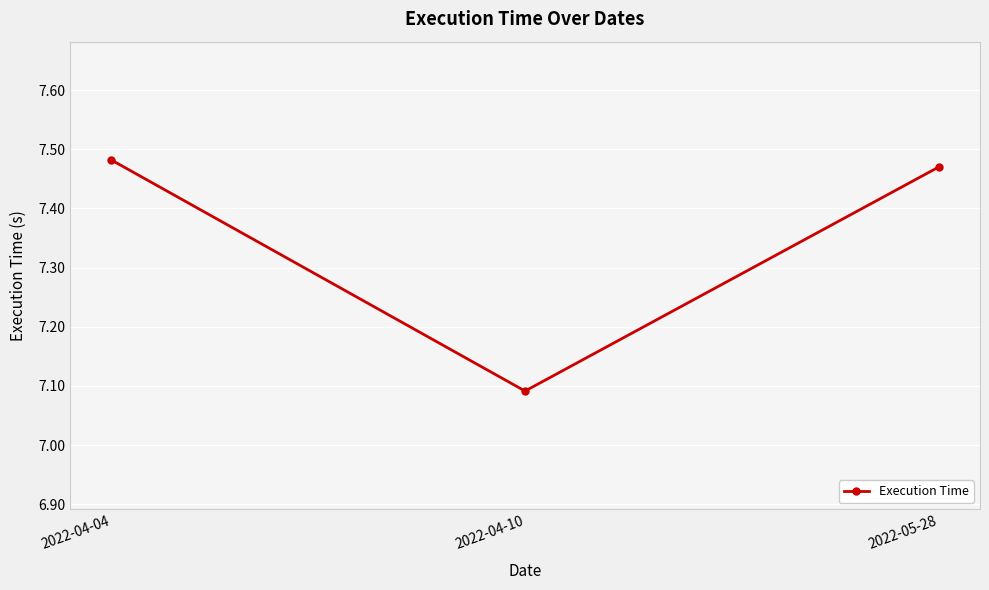

How many values are between 7 and 8?

3